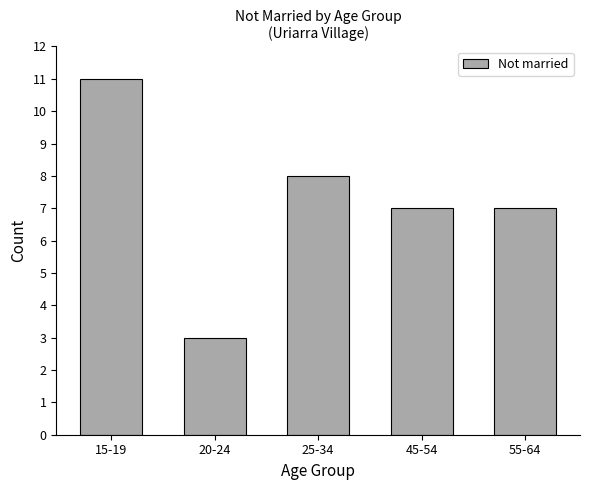

Reading left to right, transcribe all the data shown in this chart.

15-19=11	20-24=3	25-34=8	45-54=7	55-64=7